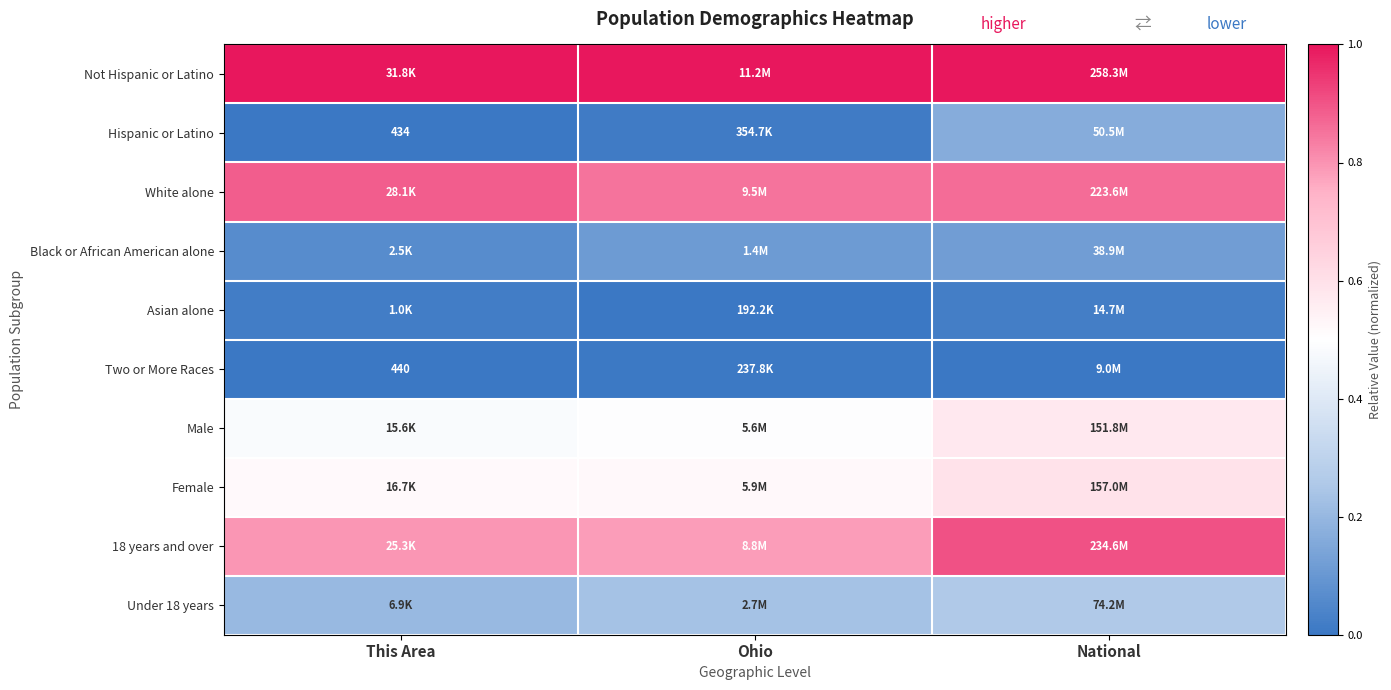

At which label is Hispanic or Latino closest to 0?

This Area